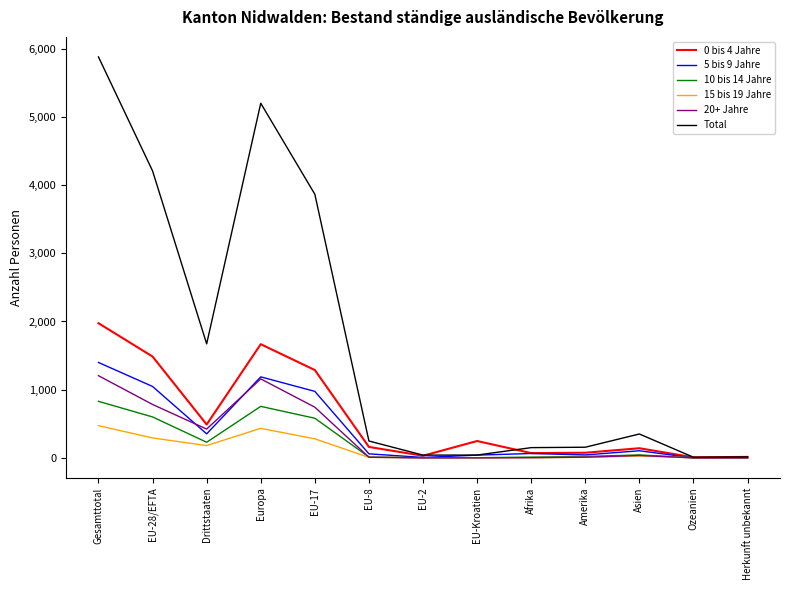

How many values in the 20+ Jahre series are below 10?

6